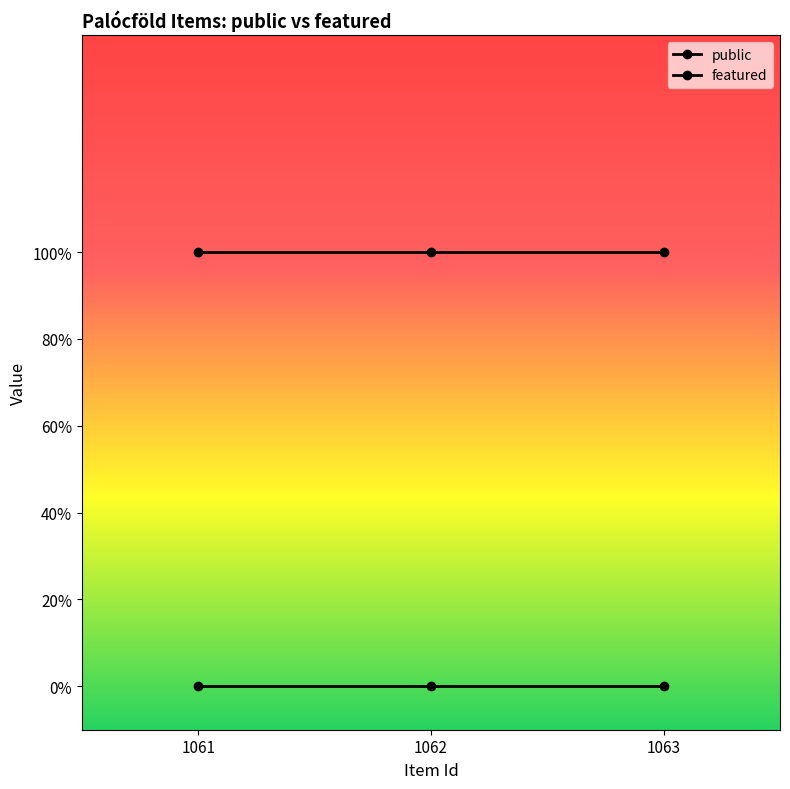

The value of public at 1063 is 1. True or false?

False